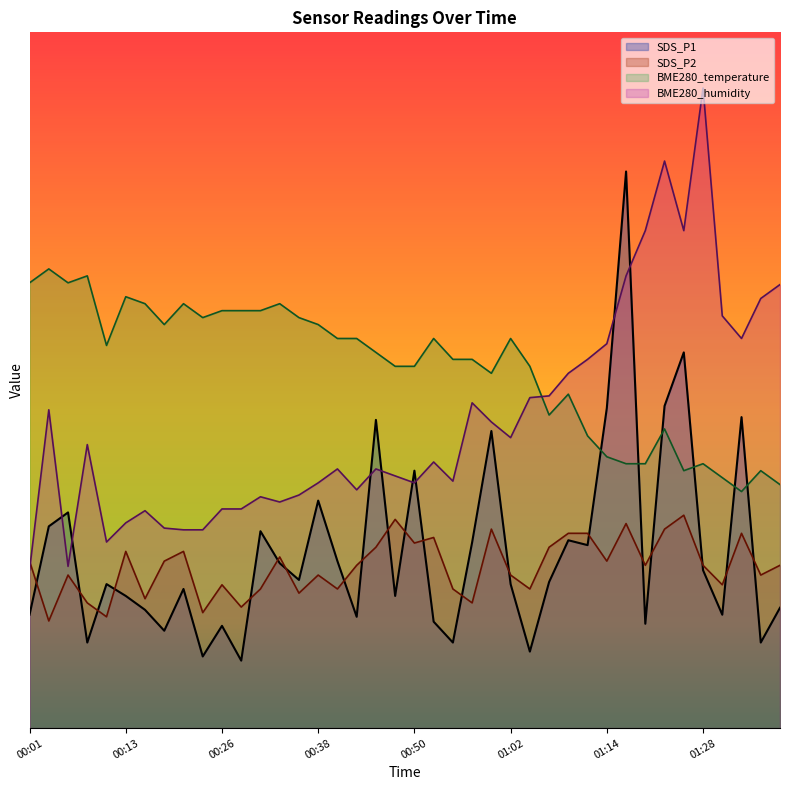

Reading left to right, what are all the values shown in this chart?

SDS_P1: 00:01=1.6	00:03=2.9	00:06=3.1	00:09=1.2	00:11=2.1	00:13=1.9	00:16=1.7	00:18=1.4	00:21=2.0	00:23=1.0	00:26=1.5	00:28=1.0	00:30=2.8	00:33=2.4	00:35=2.1	00:38=3.3	00:40=2.4	00:43=1.6	00:45=4.4	00:47=1.9	00:50=3.7	00:52=1.5	00:55=1.2	00:57=2.7	01:00=4.3	01:02=2.1	01:04=1.1	01:07=2.1	01:09=2.7	01:12=2.6	01:14=4.6	01:17=8.0	01:20=1.5	01:23=4.6	01:25=5.4	01:28=2.3	01:31=1.6	01:33=4.5	01:36=1.2	01:38=1.7
SDS_P2: 00:01=2.4	00:03=1.5	00:06=2.2	00:09=1.8	00:11=1.6	00:13=2.5	00:16=1.9	00:18=2.4	00:21=2.5	00:23=1.7	00:26=2.1	00:28=1.7	00:30=2.0	00:33=2.5	00:35=1.9	00:38=2.2	00:40=2.0	00:43=2.3	00:45=2.6	00:47=3.0	00:50=2.7	00:52=2.7	00:55=2.0	00:57=1.8	01:00=2.9	01:02=2.2	01:04=2.0	01:07=2.6	01:09=2.8	01:12=2.8	01:14=2.4	01:17=2.9	01:20=2.3	01:23=2.9	01:25=3.1	01:28=2.3	01:31=2.1	01:33=2.8	01:36=2.2	01:38=2.3
BME280_temperature: 00:01=6.4	00:03=6.6	00:06=6.4	00:09=6.5	00:11=5.5	00:13=6.2	00:16=6.1	00:18=5.8	00:21=6.1	00:23=5.9	00:26=6.0	00:28=6.0	00:30=6.0	00:33=6.1	00:35=5.9	00:38=5.8	00:40=5.6	00:43=5.6	00:45=5.4	00:47=5.2	00:50=5.2	00:52=5.6	00:55=5.3	00:57=5.3	01:00=5.1	01:02=5.6	01:04=5.2	01:07=4.5	01:09=4.8	01:12=4.2	01:14=3.9	01:17=3.8	01:20=3.8	01:23=4.3	01:25=3.7	01:28=3.8	01:31=3.6	01:33=3.4	01:36=3.7	01:38=3.5
BME280_humidity: 00:01=2.3	00:03=4.6	00:06=2.3	00:09=4.1	00:11=2.7	00:13=2.9	00:16=3.1	00:18=2.9	00:21=2.8	00:23=2.8	00:26=3.1	00:28=3.1	00:30=3.3	00:33=3.2	00:35=3.3	00:38=3.5	00:40=3.7	00:43=3.4	00:45=3.7	00:47=3.6	00:50=3.5	00:52=3.8	00:55=3.5	00:57=4.7	01:00=4.4	01:02=4.2	01:04=4.7	01:07=4.8	01:09=5.1	01:12=5.3	01:14=5.5	01:17=6.5	01:20=7.1	01:23=8.1	01:25=7.1	01:28=9.2	01:31=5.9	01:33=5.6	01:36=6.2	01:38=6.4